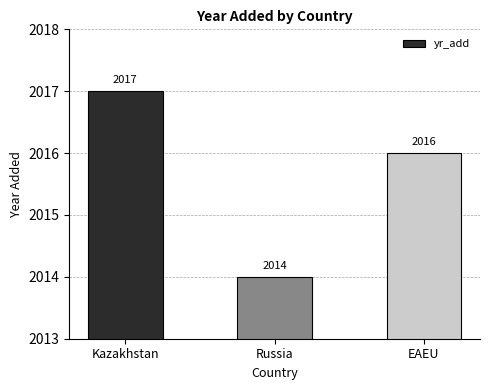

Reading left to right, transcribe all the data shown in this chart.

Kazakhstan=2017	Russia=2014	EAEU=2016